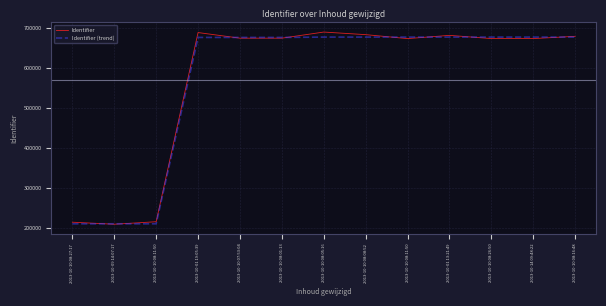

What are all the series names shown in the legend?

Identifier, Identifier (trend)